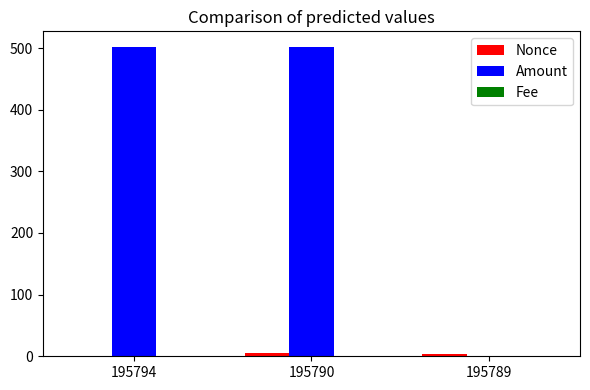

The value of Amount at 195794 is 502.0. True or false?

True